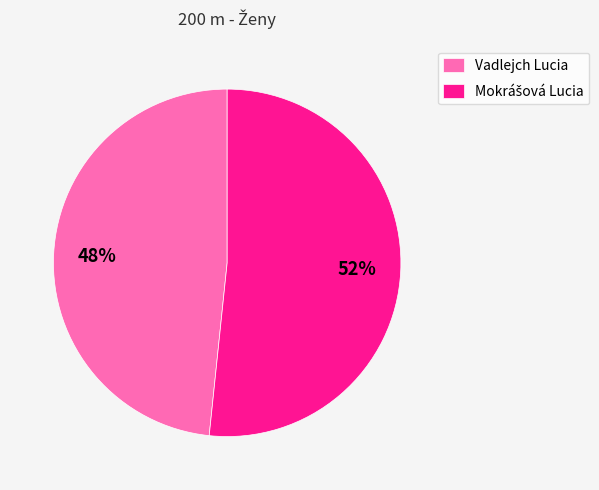

Does Vadlejch Lucia represent more than half of the total?

No